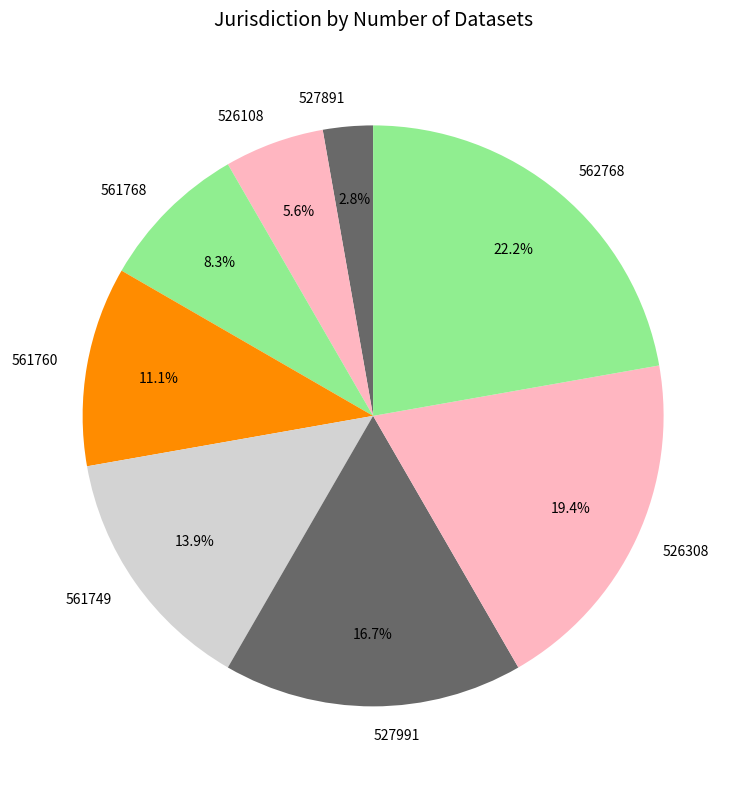

Is the sum of 561749 and 561760 greater than half?

No